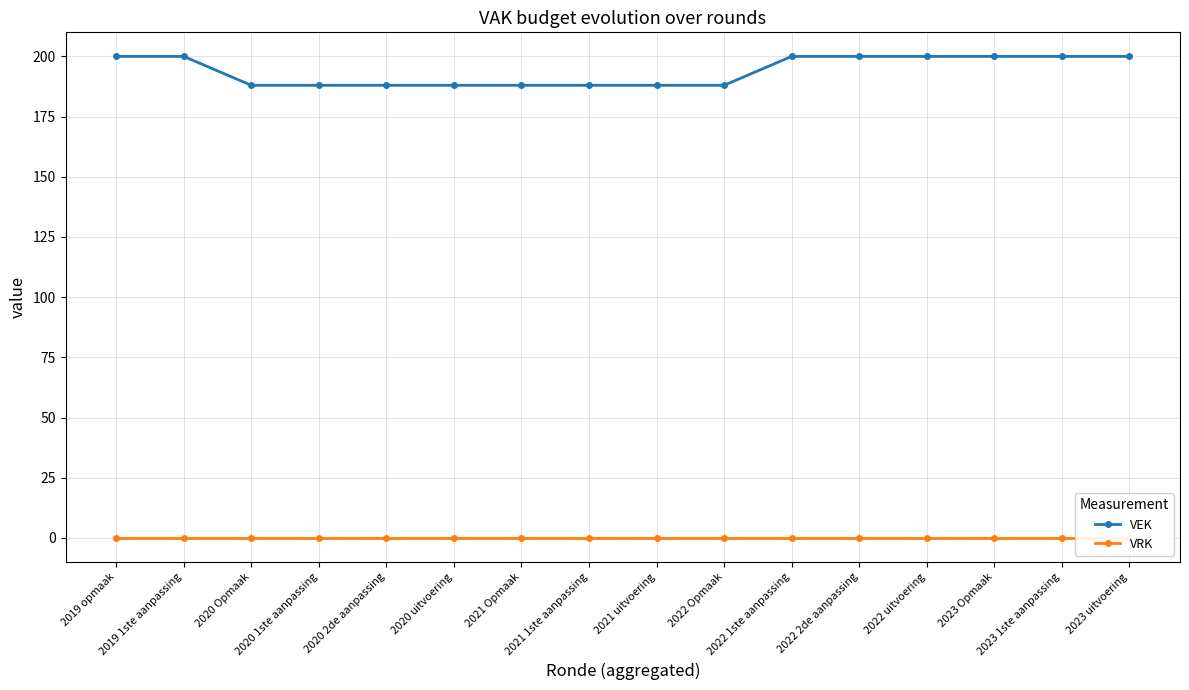

The value of VEK at 2021 1ste aanpassing is 188. True or false?

True